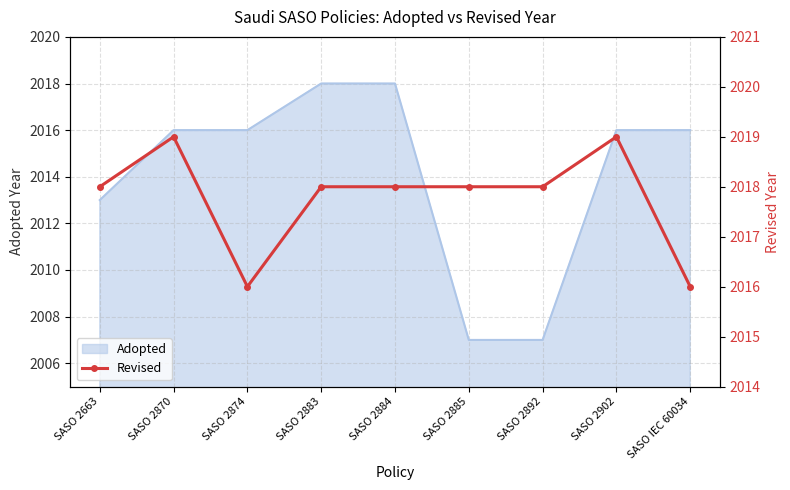

The value at SASO 2884 is 1305. True or false?

False